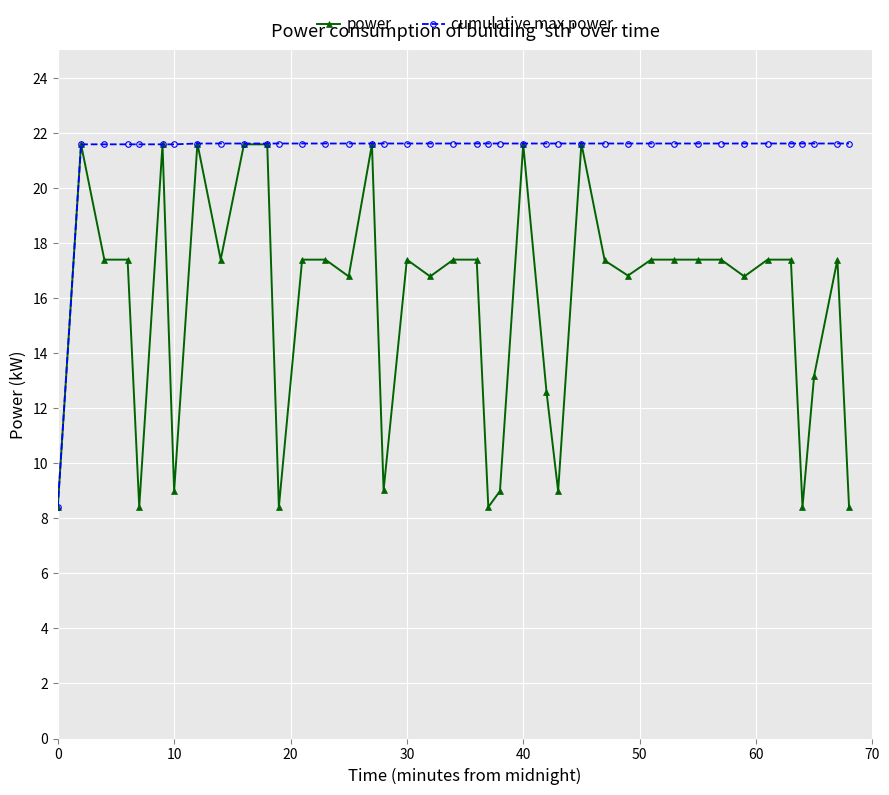

Rank the series by their average value, from lowest to highest.

power, cumulative max power